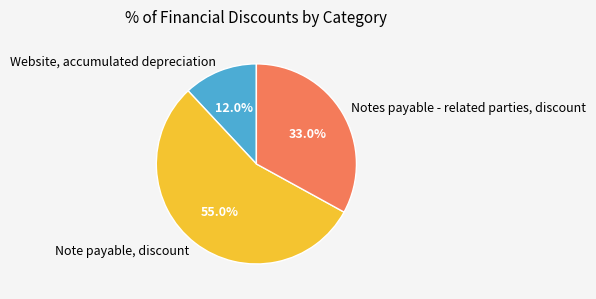

To the nearest percent, what is the combined percentage of Website, accumulated depreciation and Note payable, discount?

67%